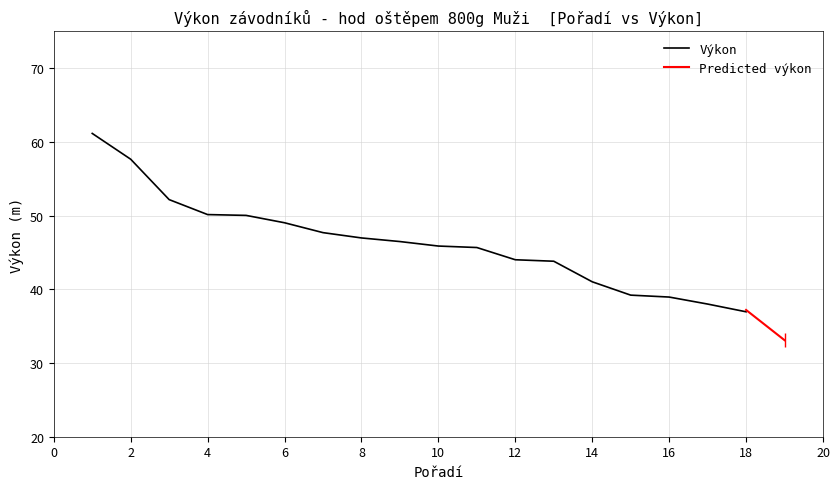

The Výkon series shows 41.0 at 14. True or false?

True